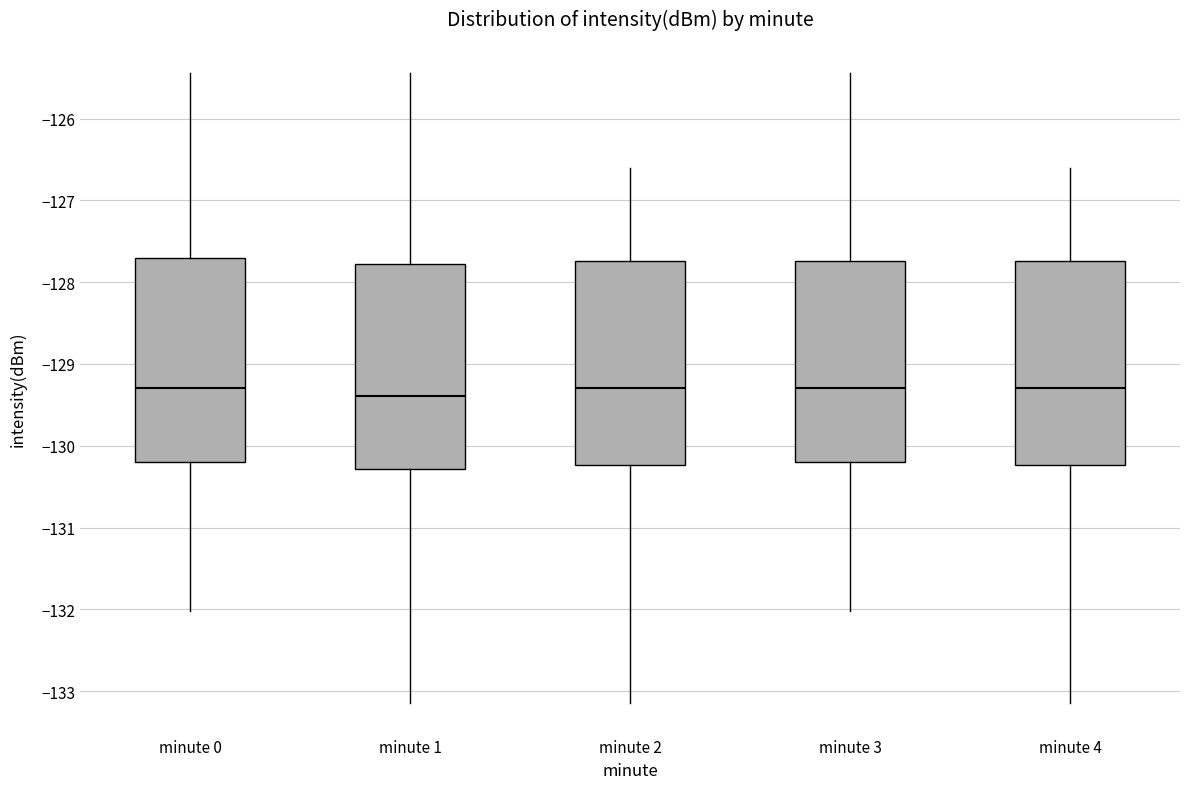

Where does the median line of the box for minute 0 sit on the y-axis? The values are not printed on the chart, so give them approximately, as read against the axis.

-129.3